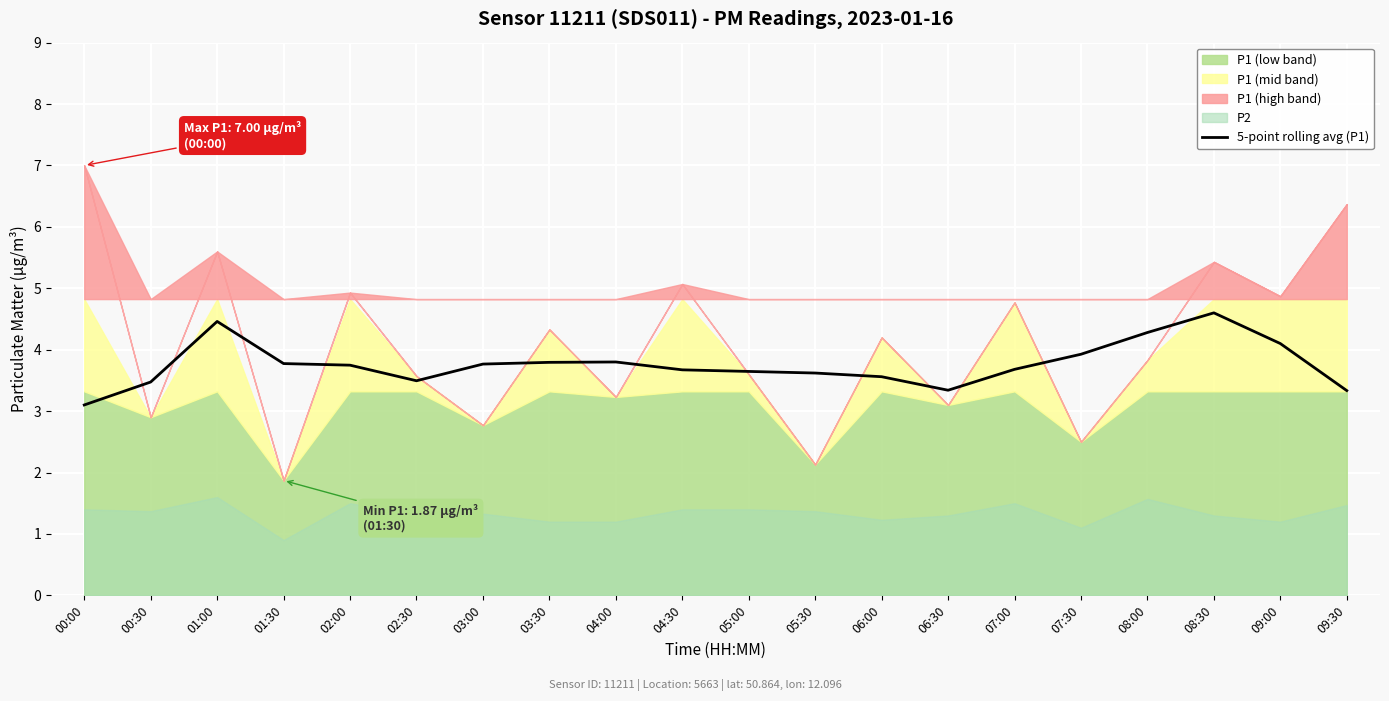

What is the highest value of the 5-point rolling avg (P1) series?

4.6